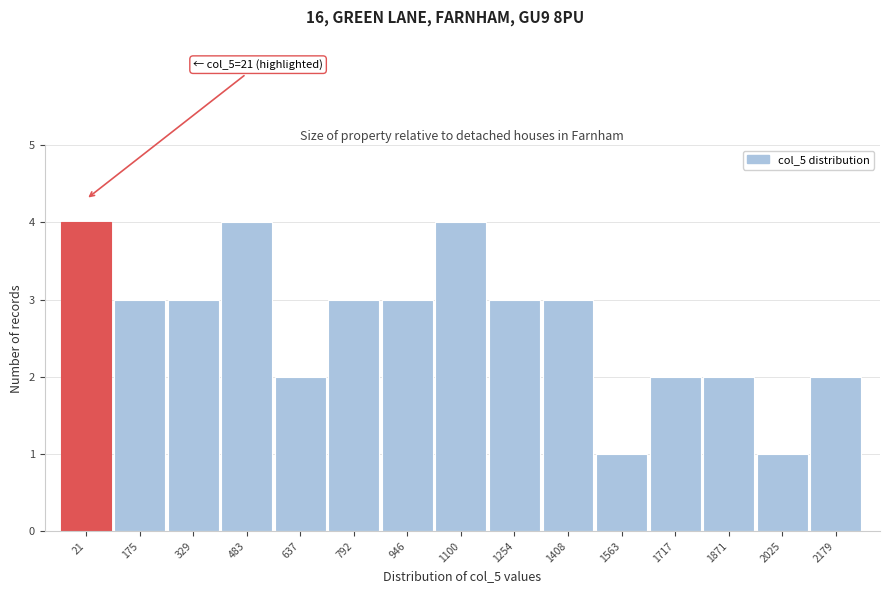

Reading left to right, extract all data points from this chart.

21=4	175=3	329=3	483=4	637=2	792=3	946=3	1100=4	1254=3	1408=3	1563=1	1717=2	1871=2	2025=1	2179=2